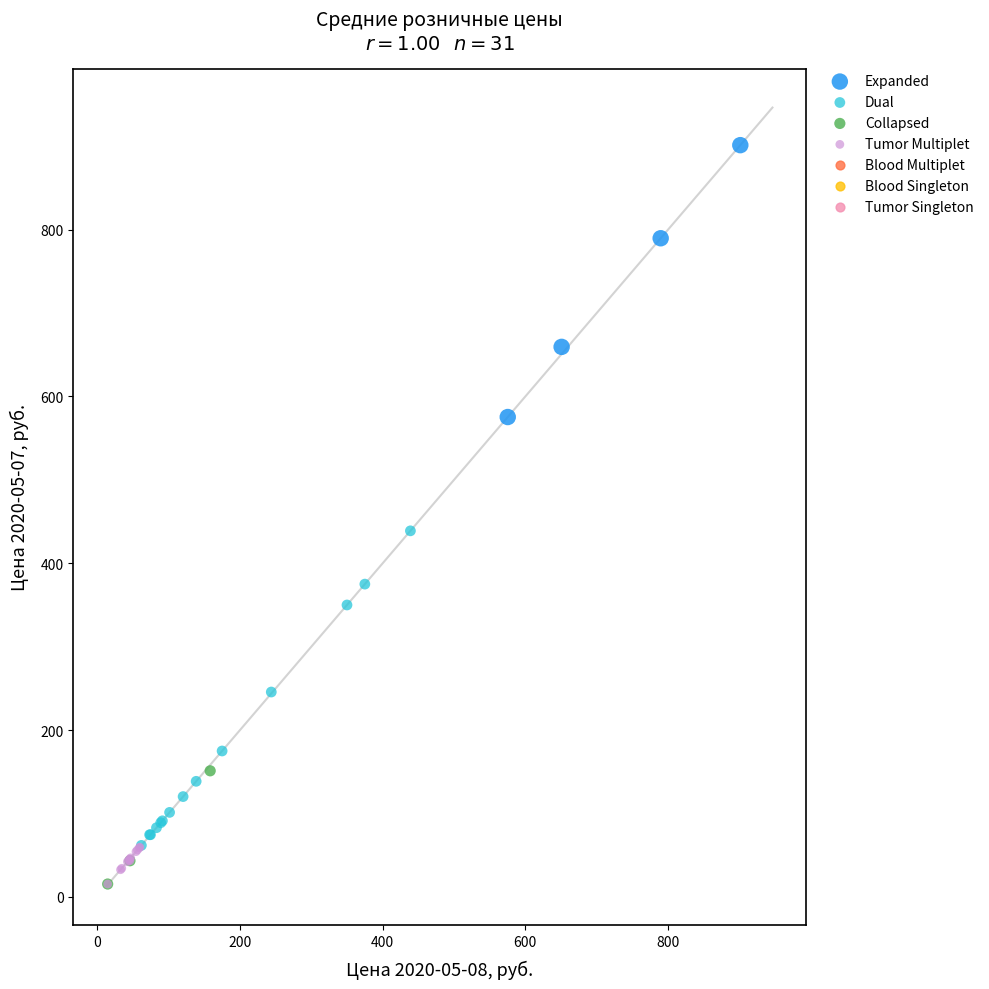

Which series contains the highest Y value?

Expanded